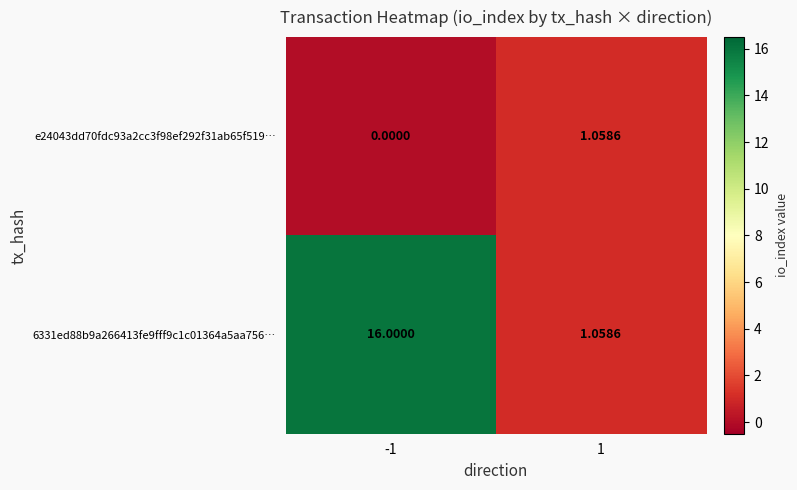

At how many categories does at least one series exceed 5?

1